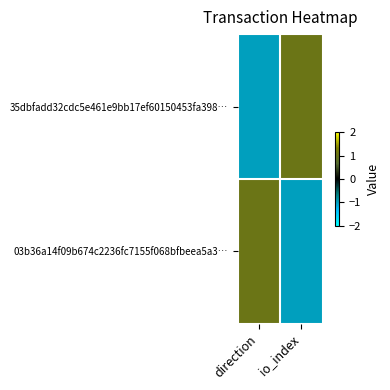

At which category is the sum across all series the highest?

direction